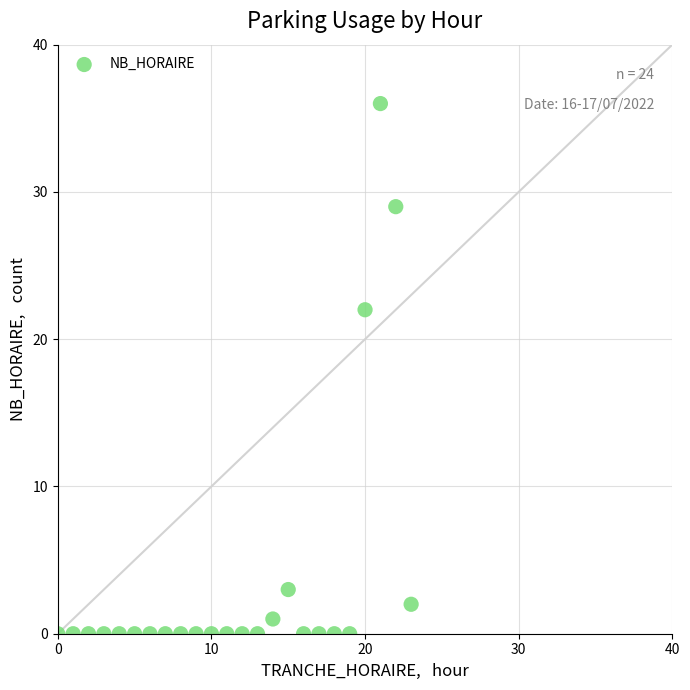

What is the range of Y values (max minus min)?

36